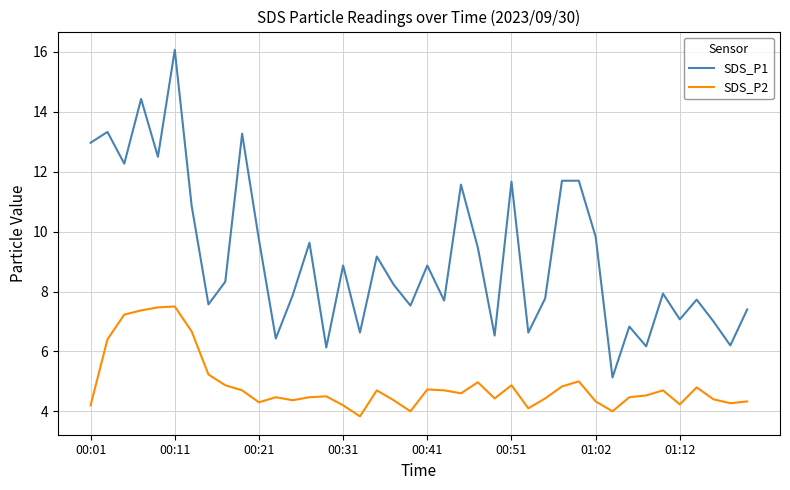

Which series has the largest range (max minus min)?

SDS_P1